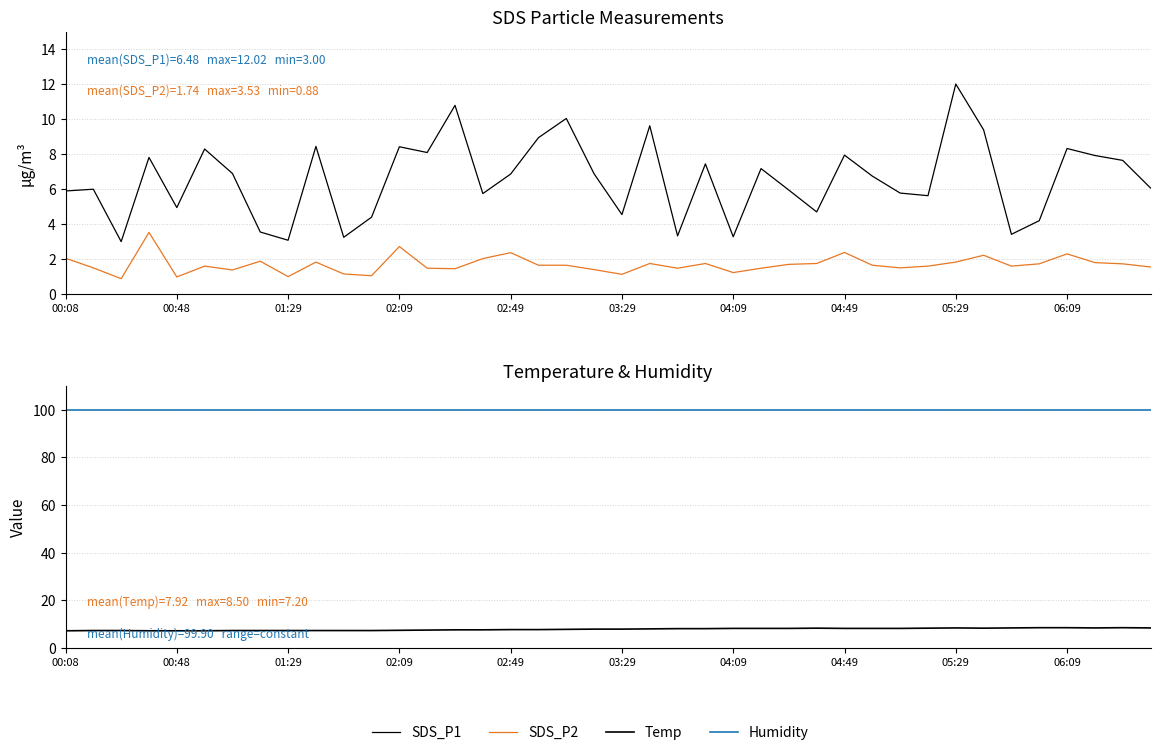

Reading right to left, transcribe all the data shown in this chart.

SDS_P1: 6.1	7.7	7.9	8.3	4.2	3.4	9.4	12.0	5.6	5.8	6.8	8.0	4.7	6.0	7.2	3.3	7.5	3.3	9.6	4.5	6.9	10.1	8.9	6.9	5.8	10.8	8.1	8.4	4.4	3.2	8.4	3.1	3.5	6.9	8.3	5.0	7.8	3.0	6.0	5.9
SDS_P2: 1.6	1.7	1.8	2.3	1.7	1.6	2.2	1.8	1.6	1.5	1.6	2.4	1.8	1.7	1.5	1.2	1.8	1.5	1.8	1.1	1.4	1.6	1.6	2.4	2.0	1.4	1.5	2.7	1.1	1.1	1.8	1.0	1.9	1.4	1.6	1.0	3.5	0.9	1.5	2.0
Temp: 8.4	8.5	8.4	8.5	8.5	8.4	8.3	8.4	8.3	8.2	8.2	8.2	8.3	8.2	8.2	8.2	8.1	8.1	8.0	7.9	7.9	7.8	7.7	7.7	7.6	7.6	7.5	7.4	7.3	7.3	7.3	7.3	7.3	7.3	7.2	7.2	7.2	7.3	7.3	7.2
Humidity: 99.9	99.9	99.9	99.9	99.9	99.9	99.9	99.9	99.9	99.9	99.9	99.9	99.9	99.9	99.9	99.9	99.9	99.9	99.9	99.9	99.9	99.9	99.9	99.9	99.9	99.9	99.9	99.9	99.9	99.9	99.9	99.9	99.9	99.9	99.9	99.9	99.9	99.9	99.9	99.9